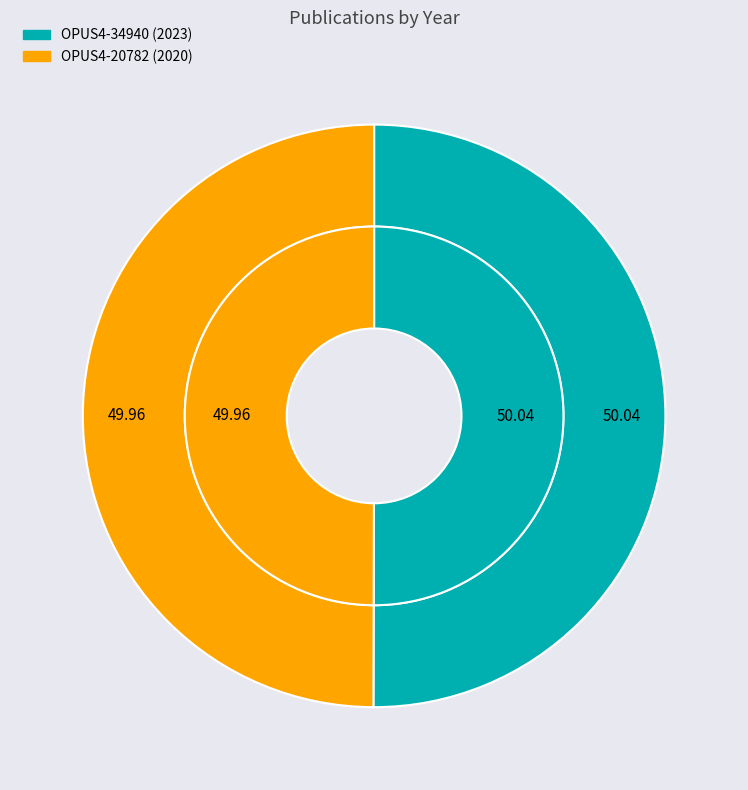

What is the majority slice?

OPUS4-34940